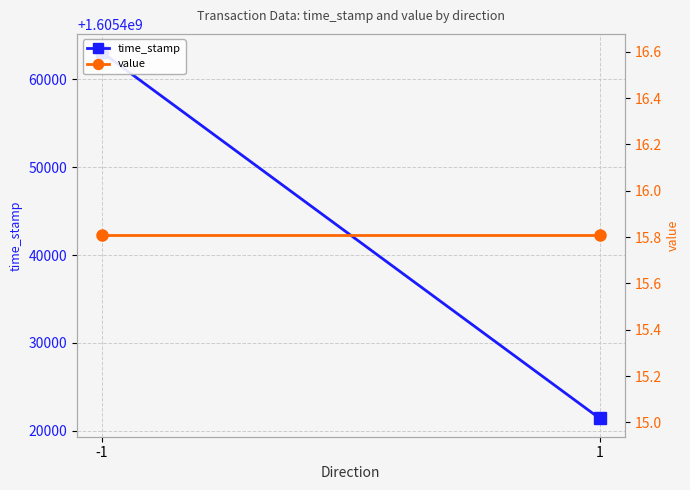

What are all the series names shown in the legend?

time_stamp, value